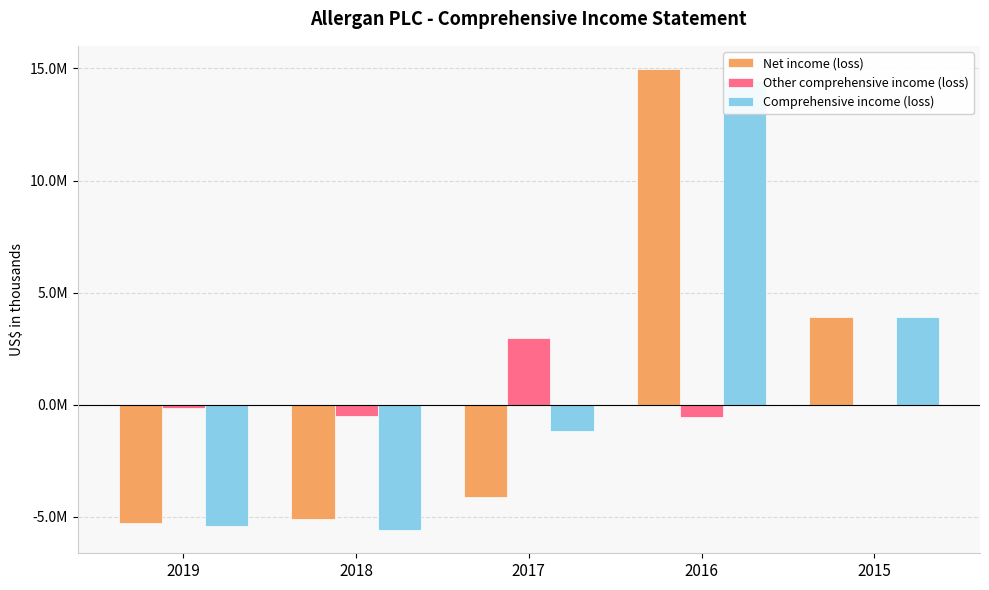

The Other comprehensive income (loss) series shows -28700 at 2015. True or false?

True